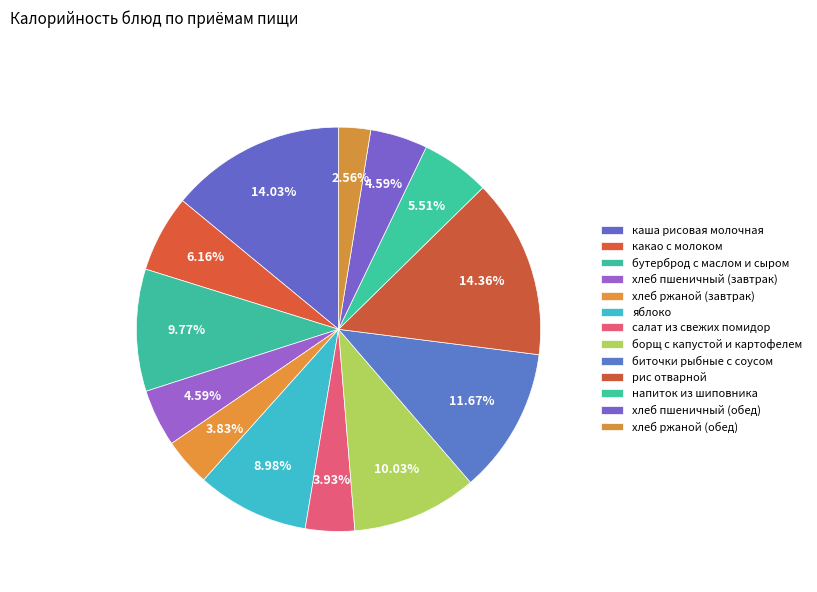

The напиток из шиповника slice represents 6% of the pie. True or false?

True